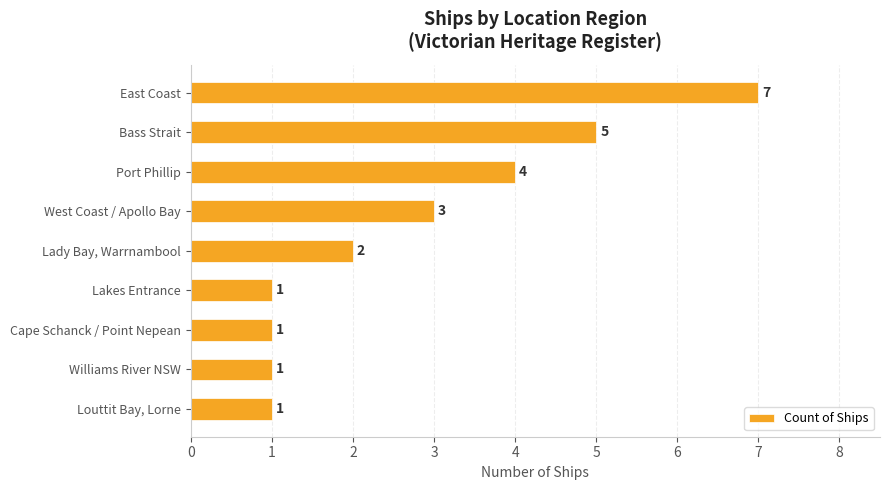

Between West Coast / Apollo Bay and East Coast, which is larger?

East Coast